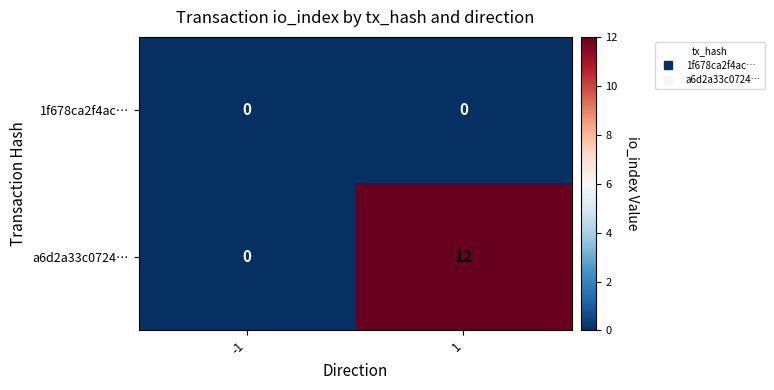

What is the average value of the a6d2a33c0724… series?

6